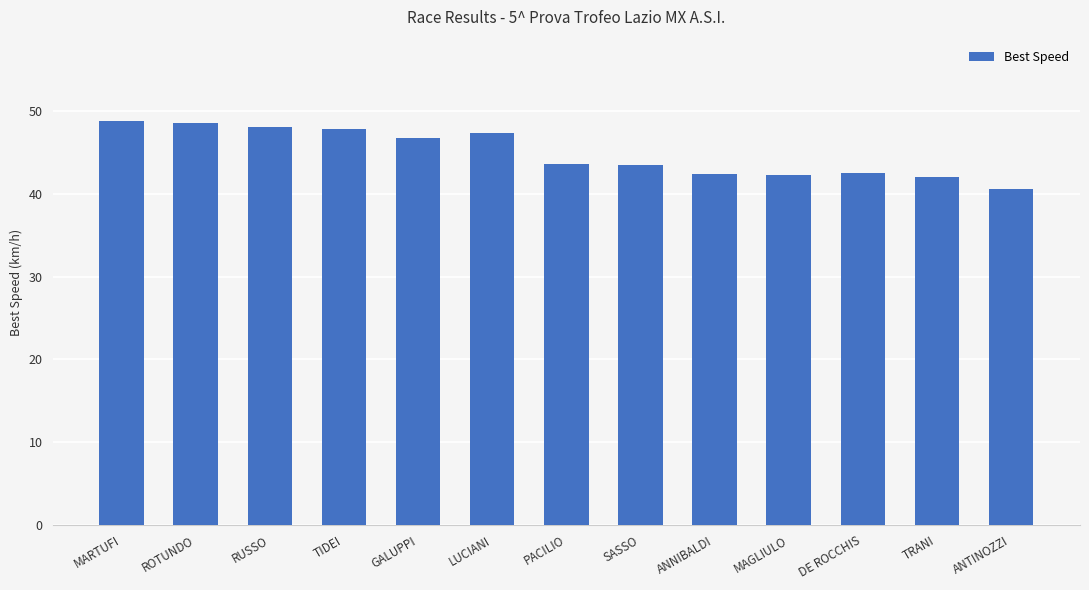

Does the chart contain stacked bars?

No